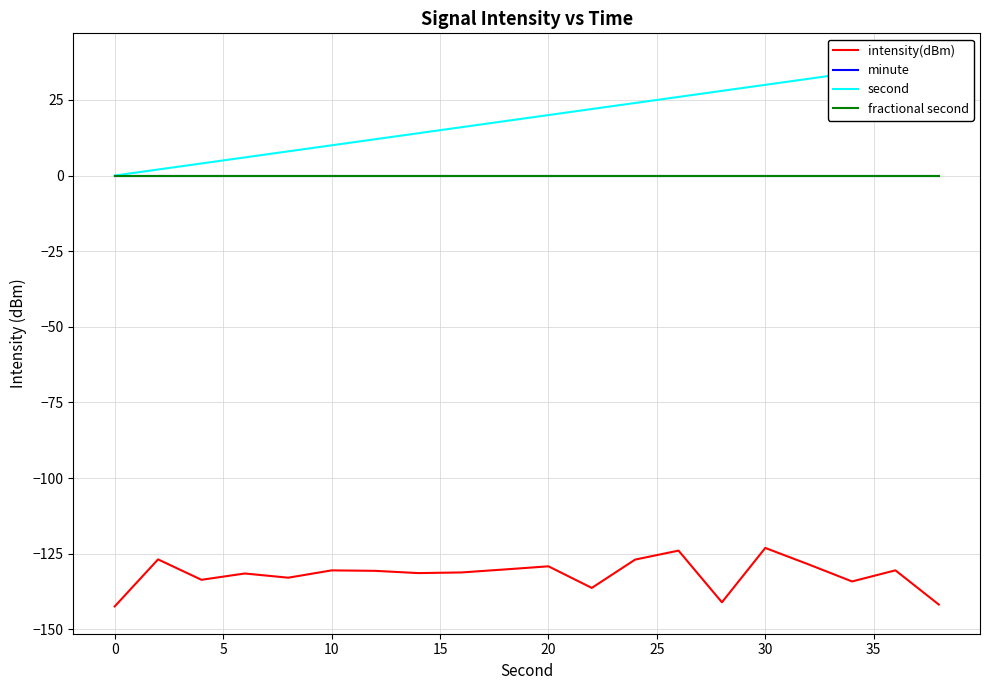

Is this an area chart (filled region under the line)?

No